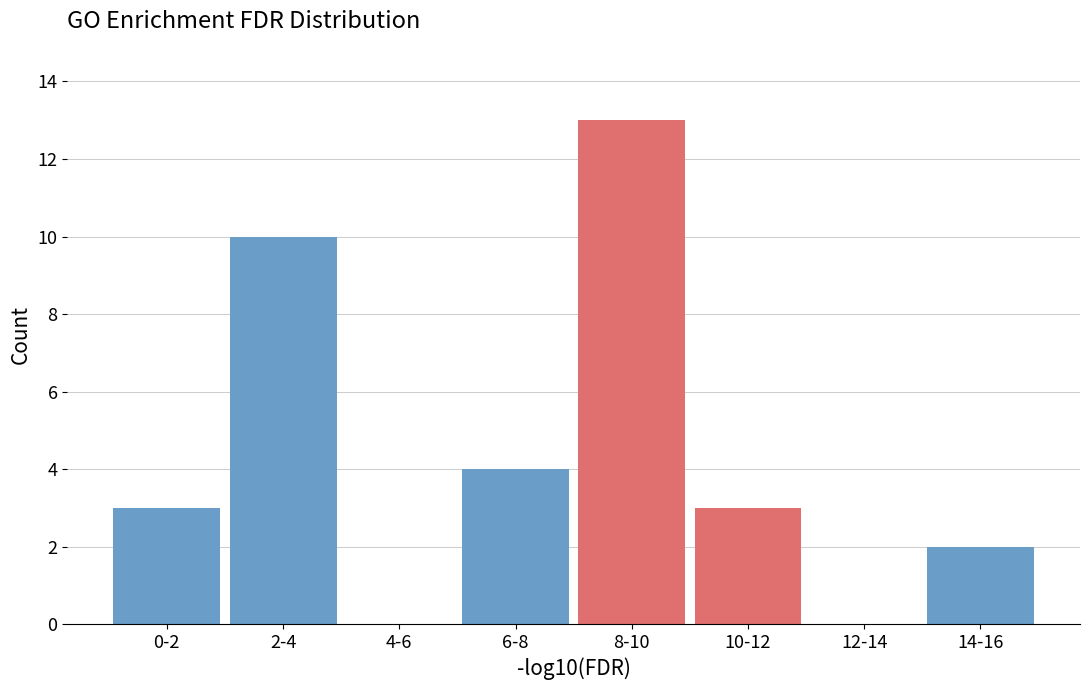

Reading left to right, transcribe all the data shown in this chart.

0-2=3	2-4=10	4-6=0	6-8=4	8-10=13	10-12=3	12-14=0	14-16=2